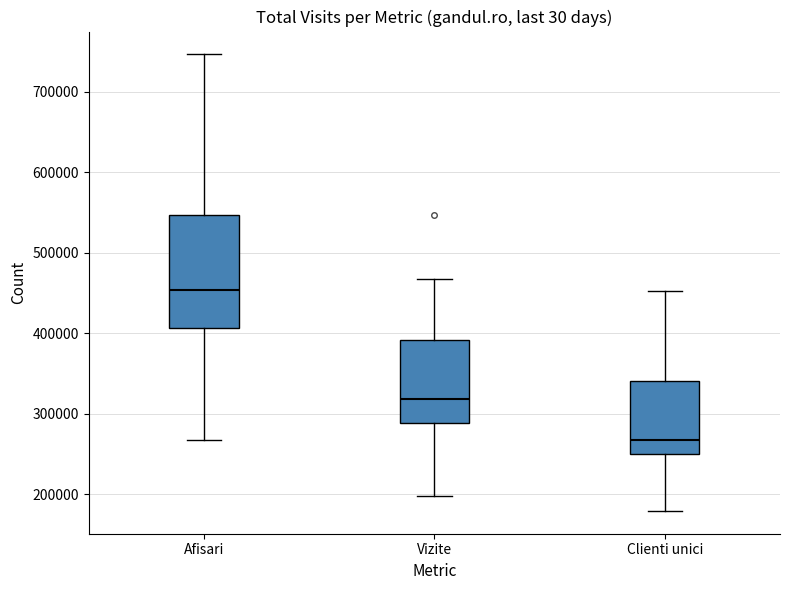

Where is the upper edge of the box for Afisari on the y-axis? The values are not printed on the chart, so give them approximately, as read against the axis.

550000